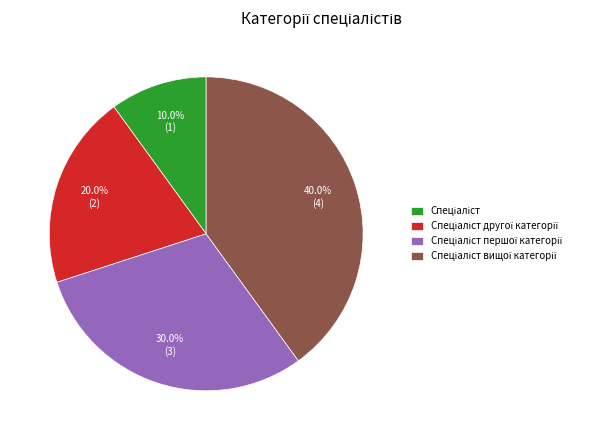

To the nearest percent, what is the difference between the largest and smallest slice percentages?

30%